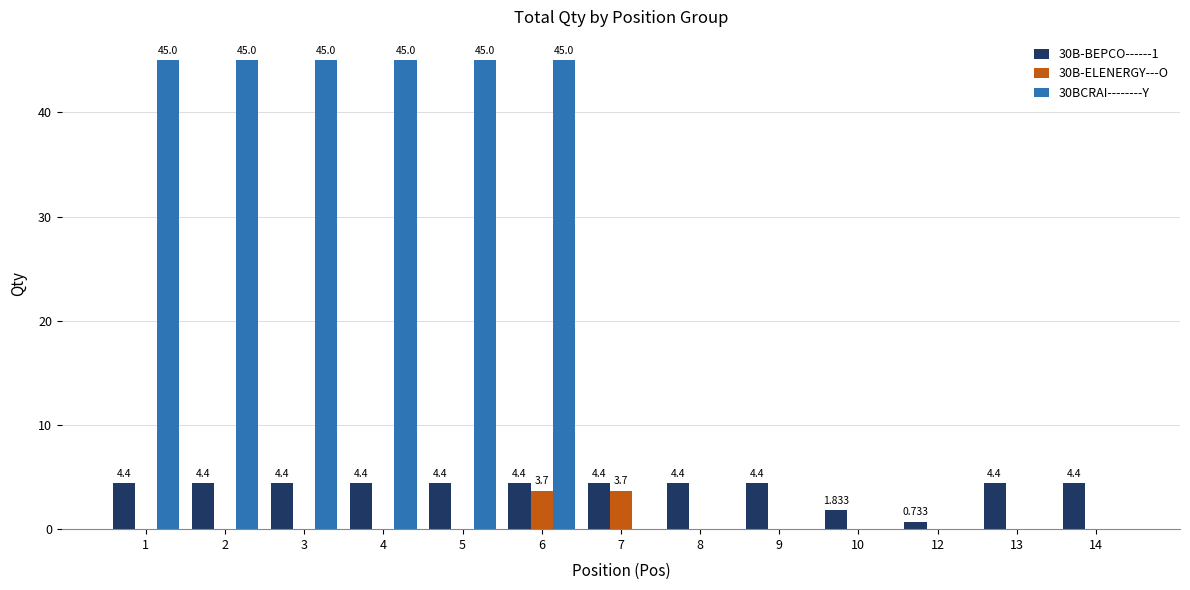

Is it true that 30B-ELENERGY---O equals 0.0 at 14?

True